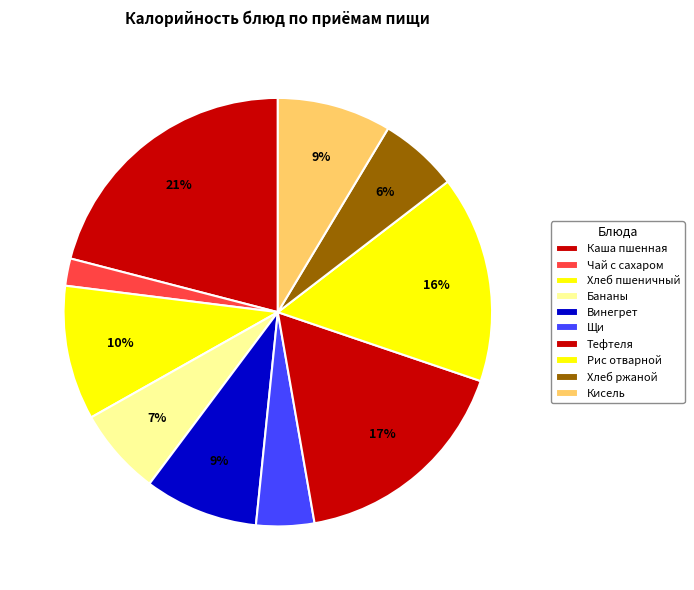

To the nearest percent, what percentage of the pie is Кисель?

9%